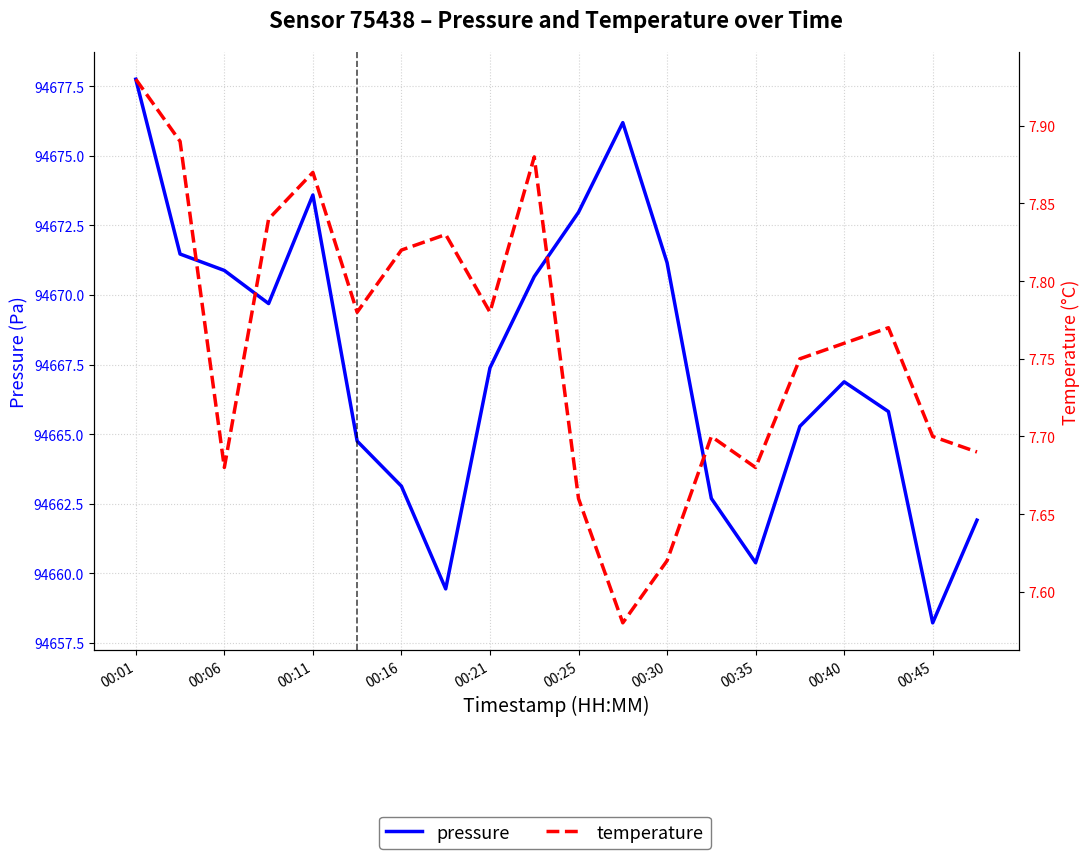

Between 13 and 10, which is larger?

10